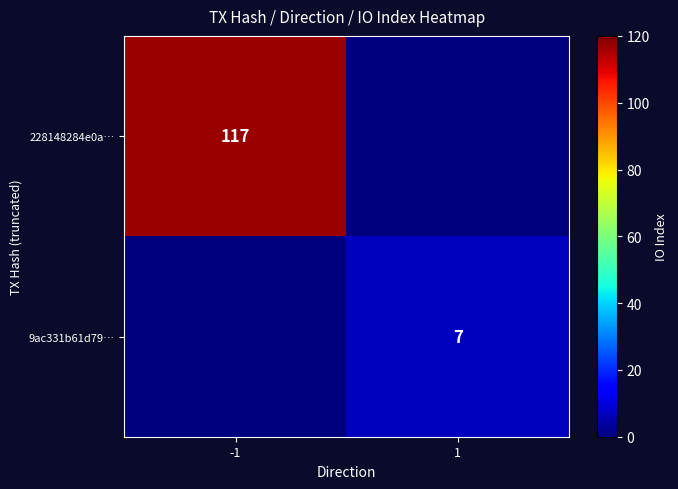

Between -1 and 1, which is larger?

-1